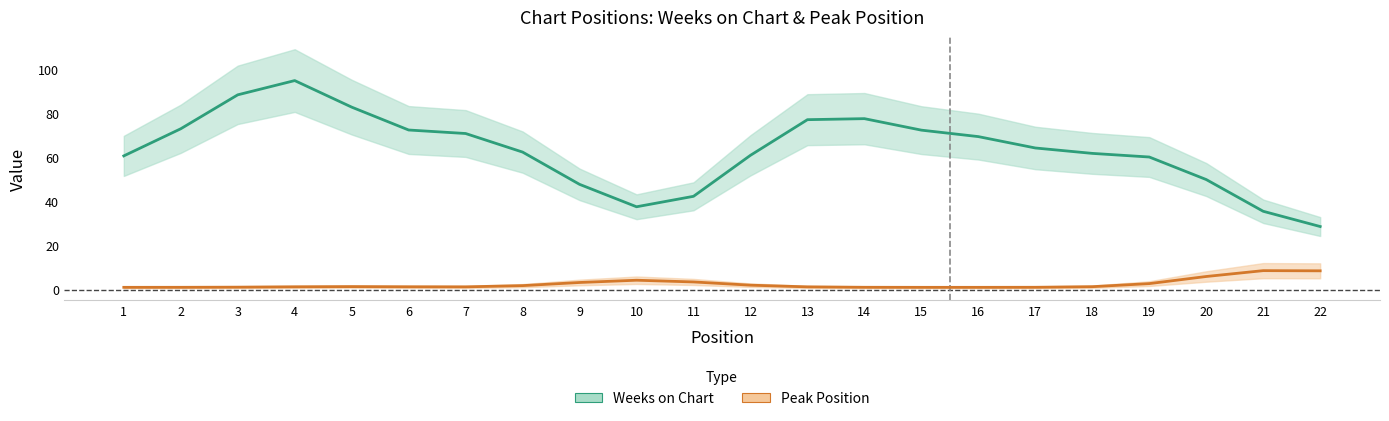

How many lines are shown in the chart?

2